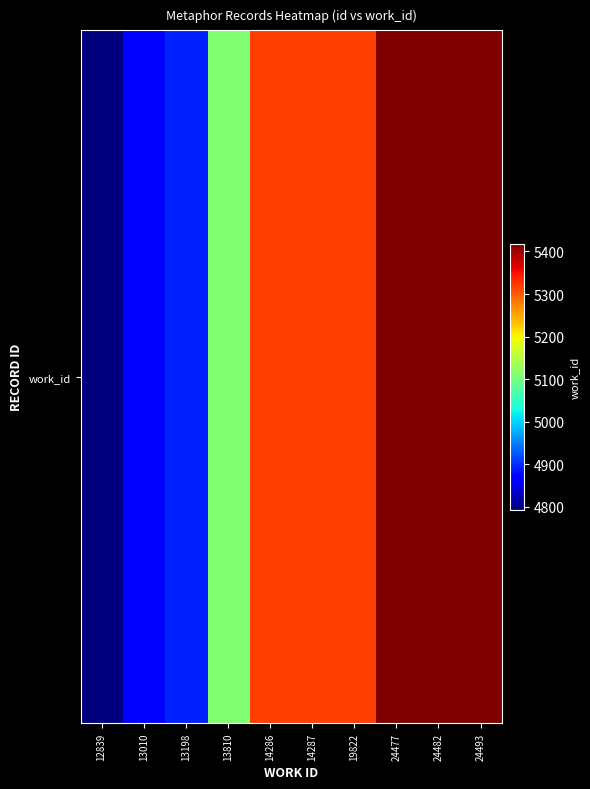

How many data points are less than 5319?

4